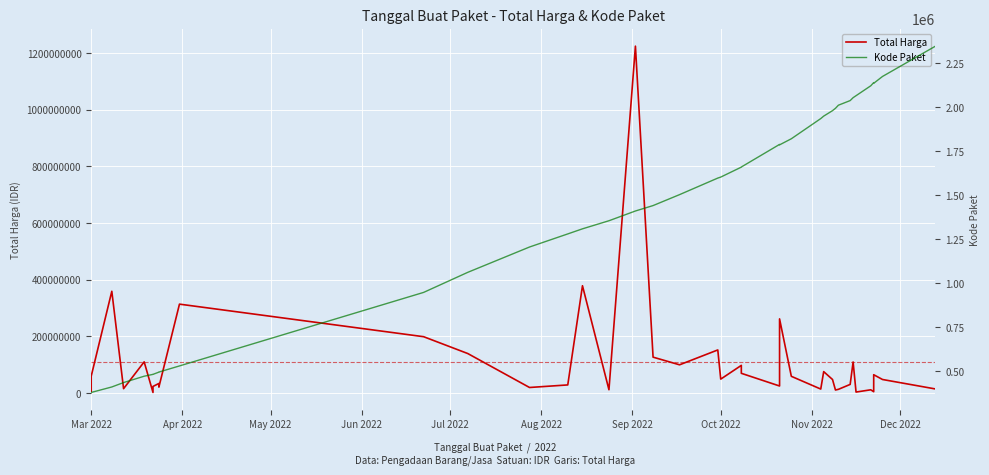

What is the difference between the maximum and minimum values in the Kode Paket series?

1968125